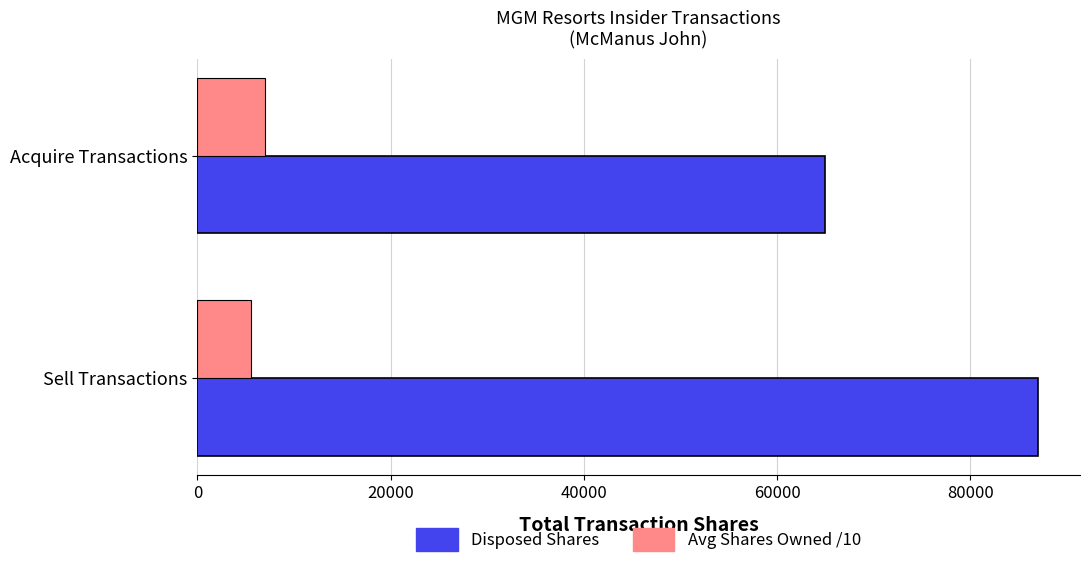

What is the sum of the Avg Shares Owned /10 values at Acquire Transactions and Sell Transactions?

12607